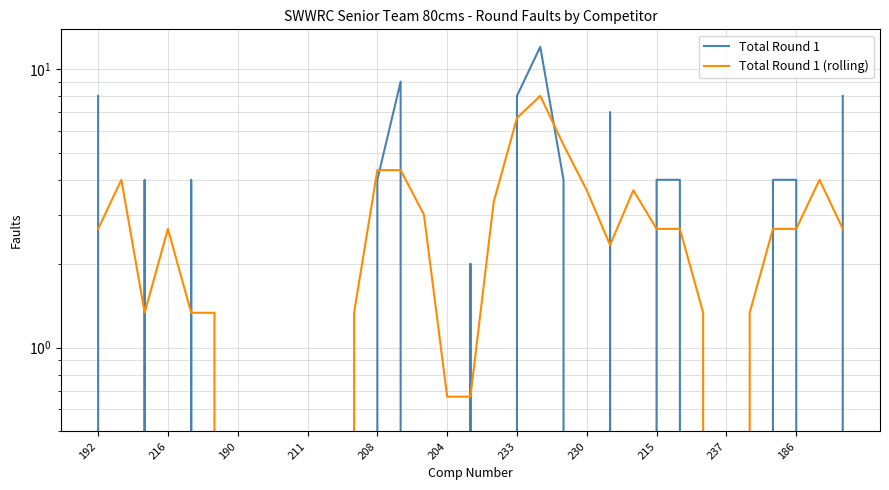

Between which two adjacent categories do Total Round 1 (rolling) and Total Round 1 first intersect?

192 and 216